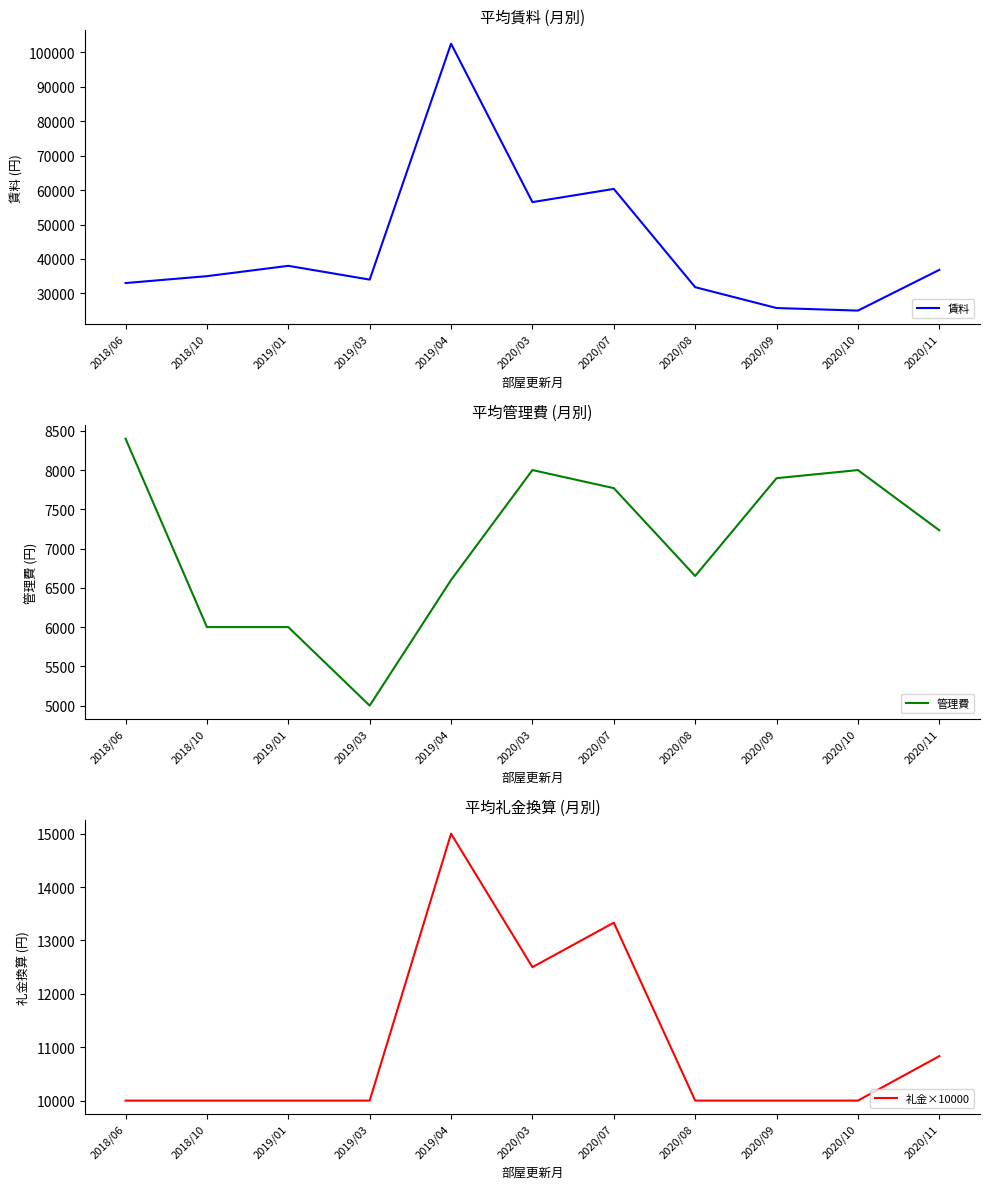

The value of 管理費 at 2020/03 is 8000. True or false?

True